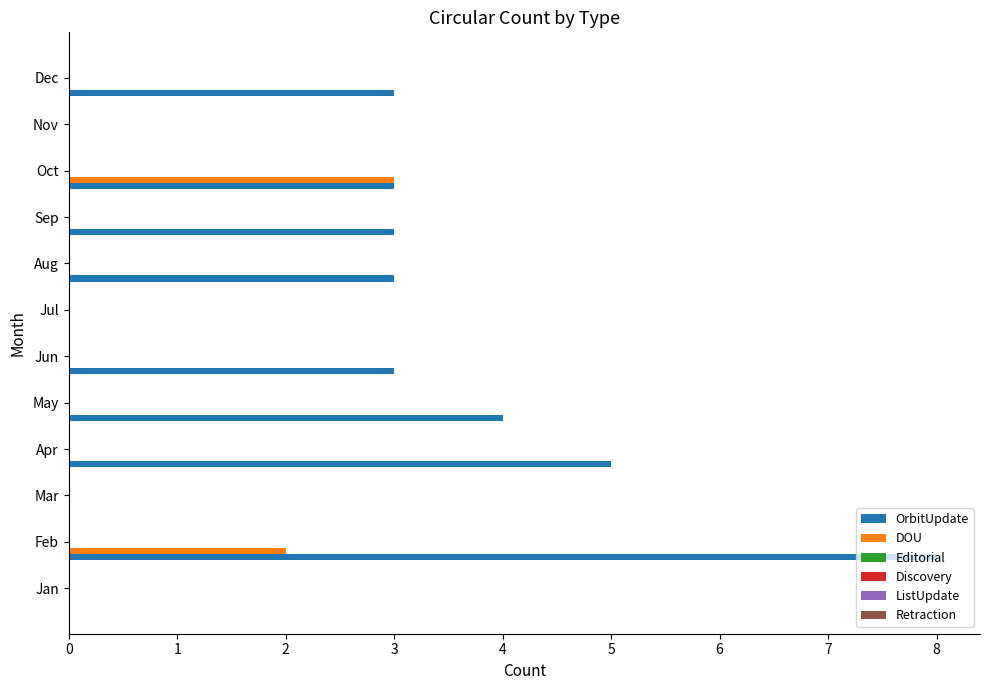

How many categories are shown in the chart?

12